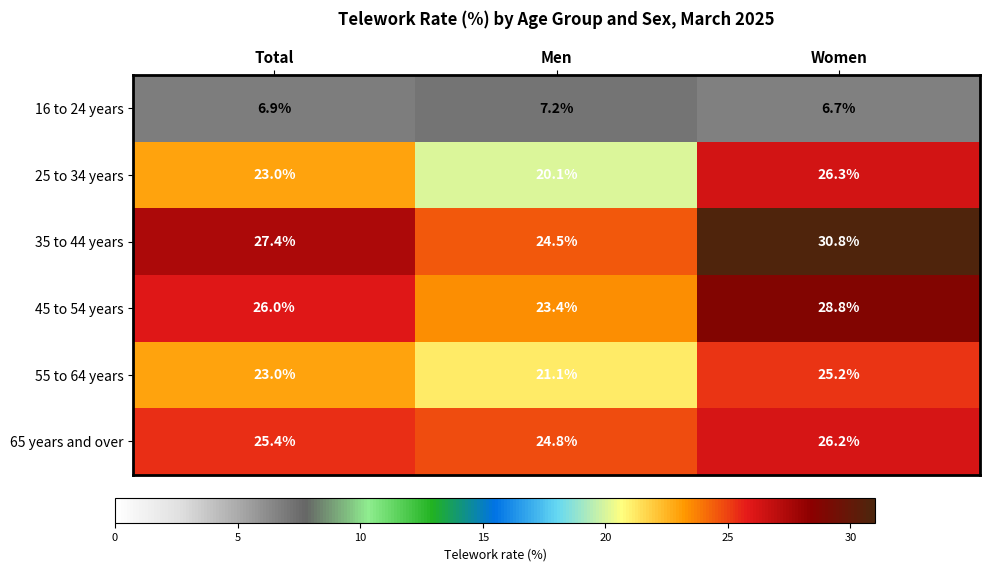

Which series has the largest total across all categories?

35 to 44 years